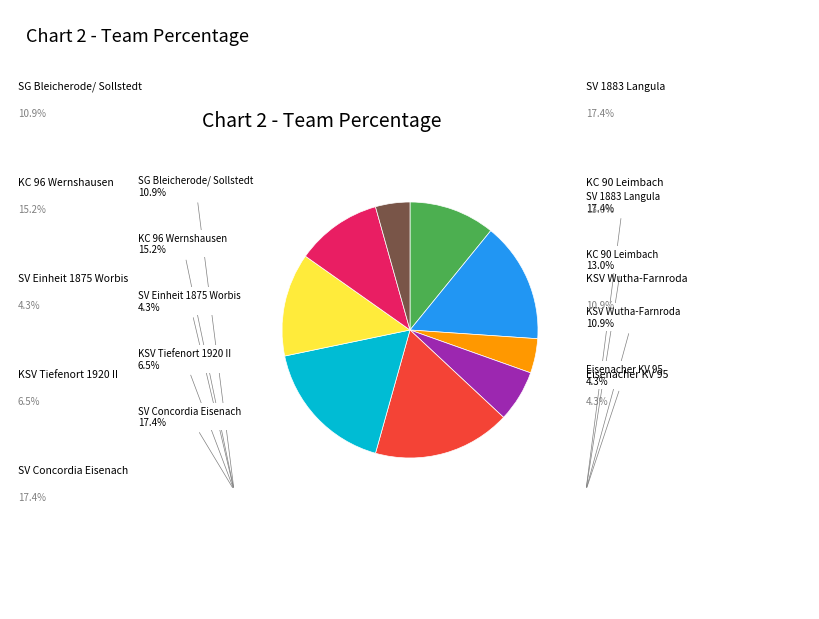

Which has a higher value, SG Bleicherode/ Sollstedt or SV Concordia Eisenach?

SV Concordia Eisenach